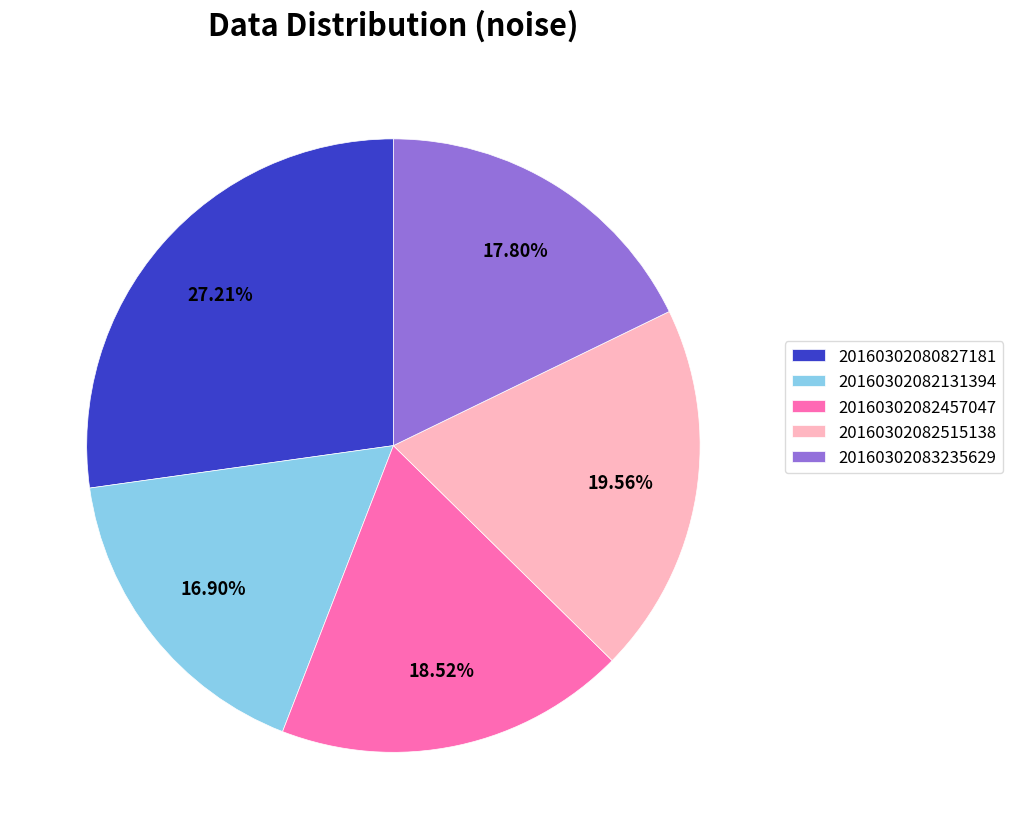

To the nearest percent, what is the average slice percentage?

20%